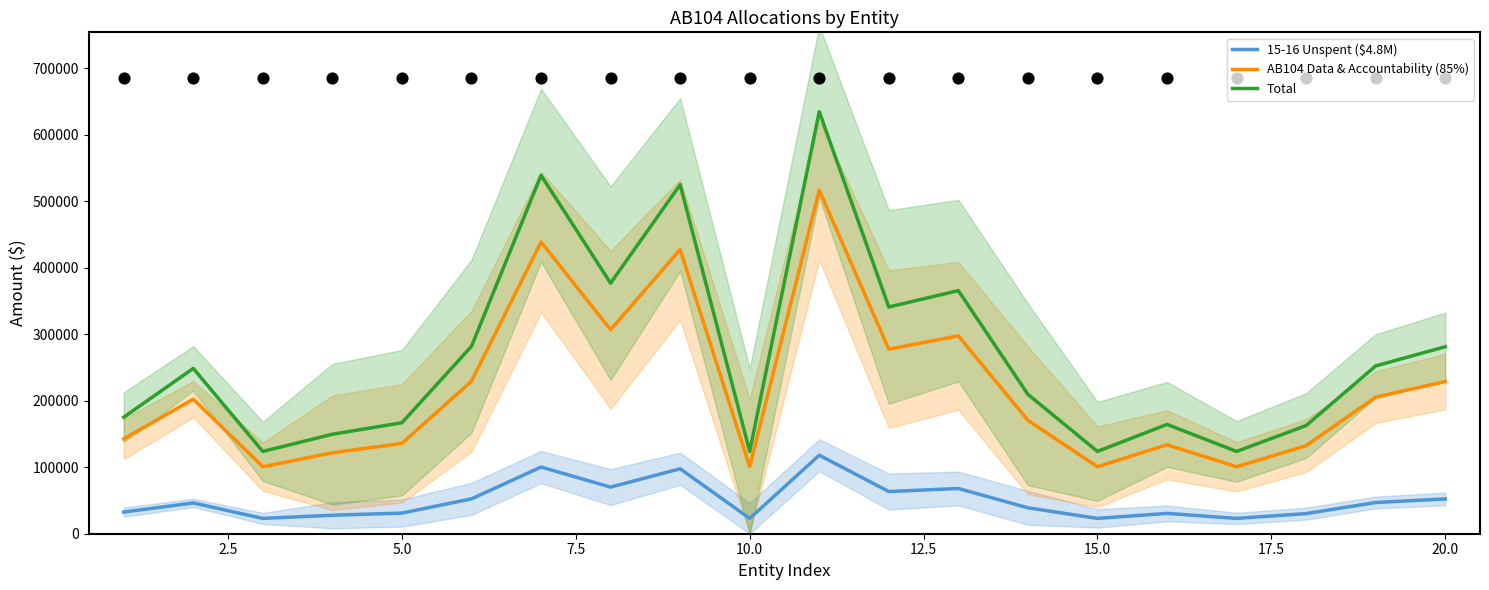

Which series reaches the minimum Y coordinate?

15-16 Unspent ($4.8M)